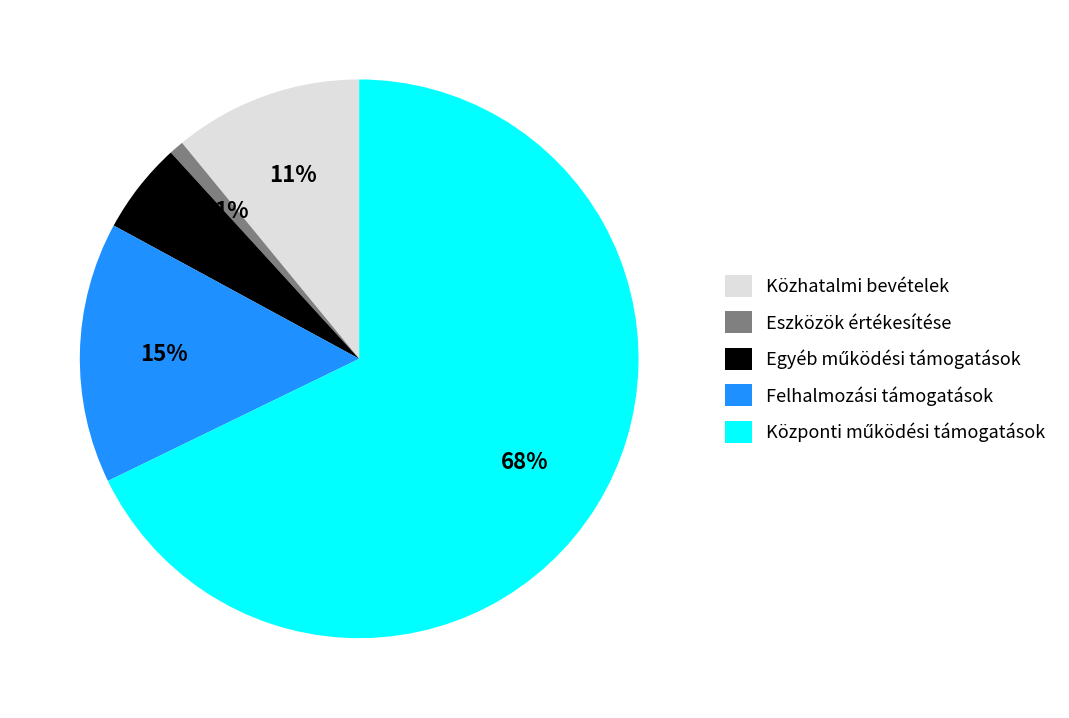

Count the number of slices in the pie.

5